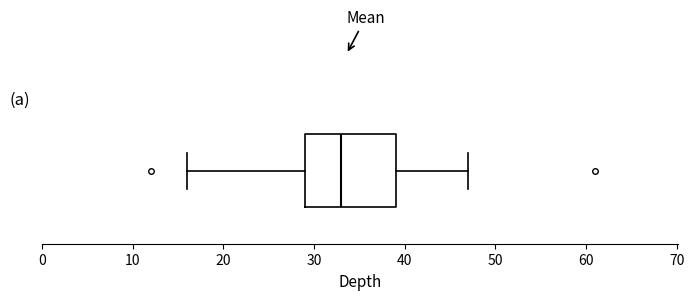

Where is the left edge of the box on the x-axis? The values are not printed on the chart, so give them approximately, as read against the axis.

29